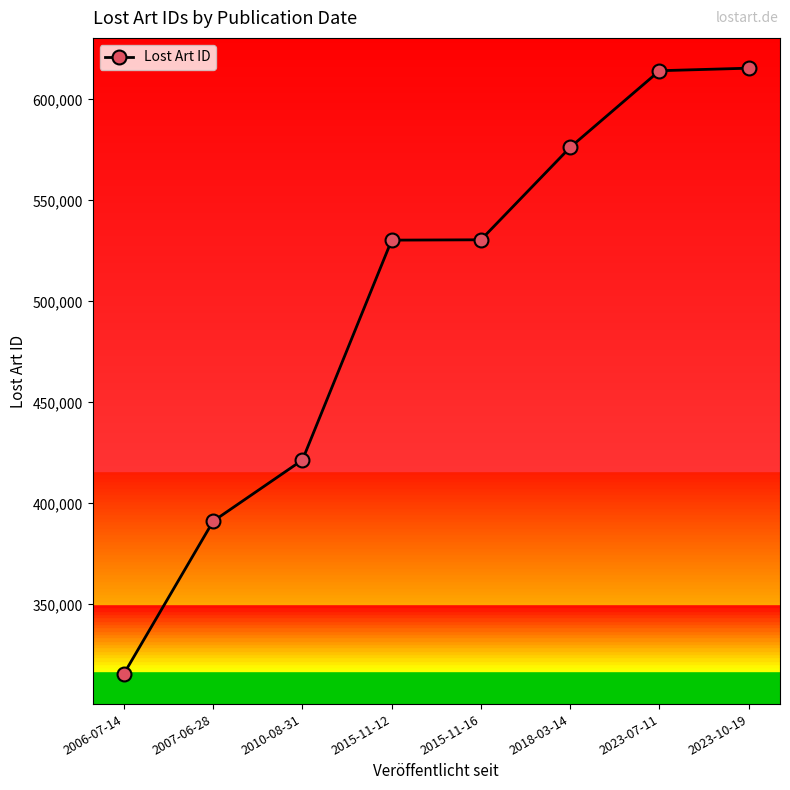

True or false: the data has more than 1 interior local peaks.

False